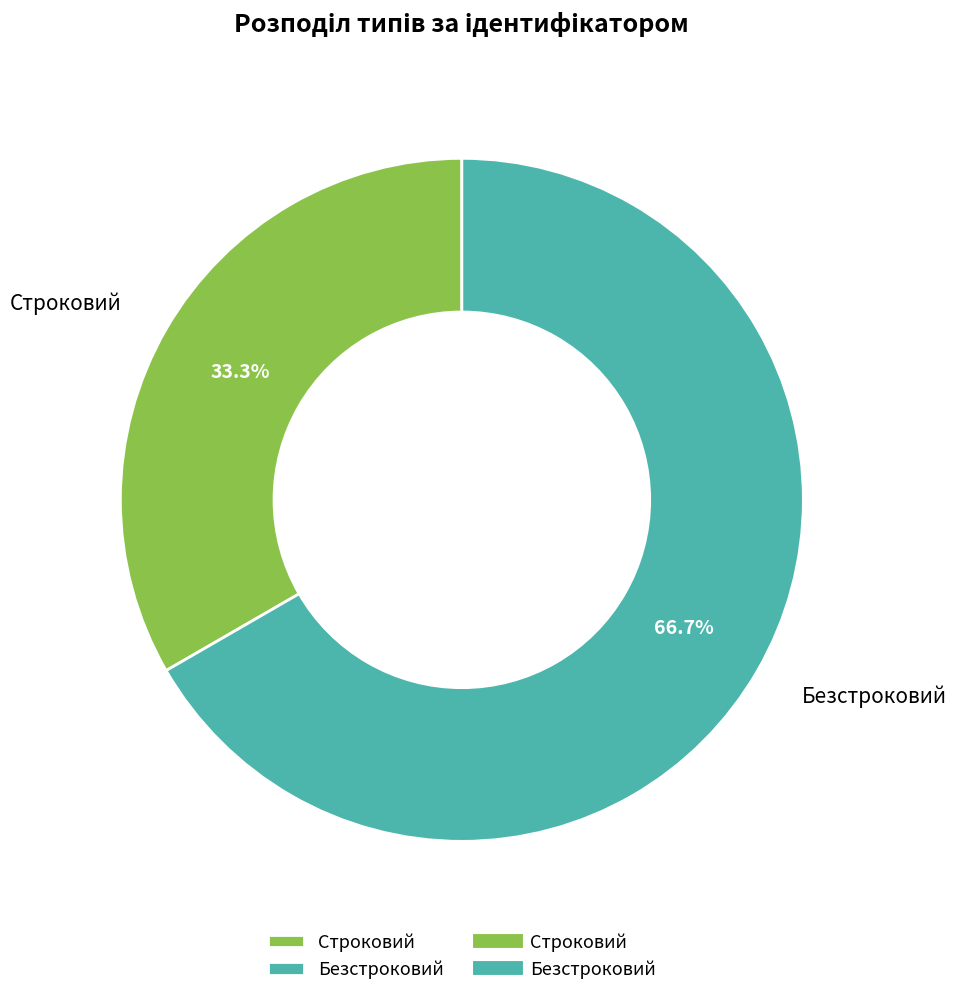

Which slice represents more than half of the pie?

Безстроковий